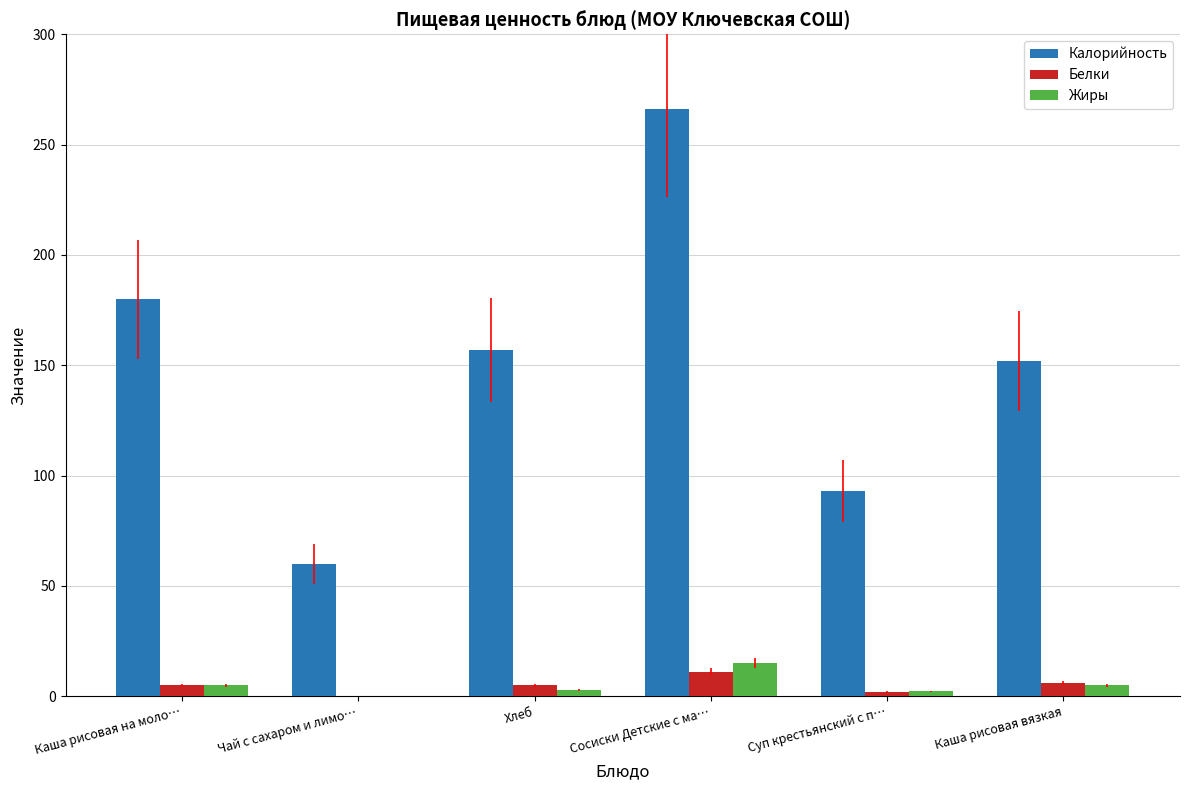

Which series has the largest total across all categories?

Калорийность